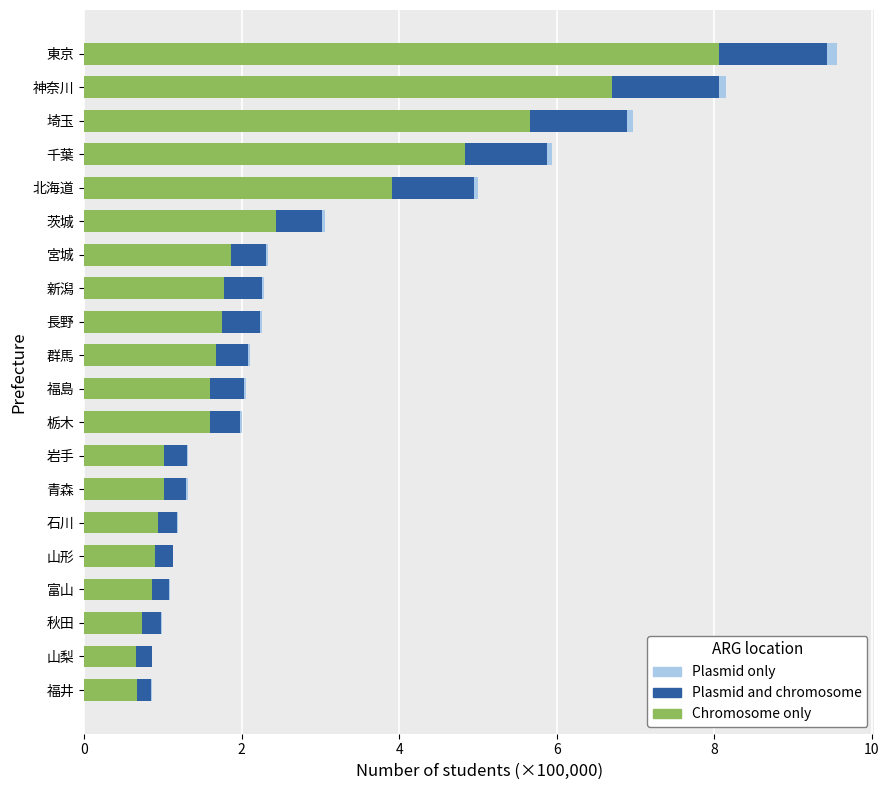

At which label does Chromosome only reach its peak?

東京